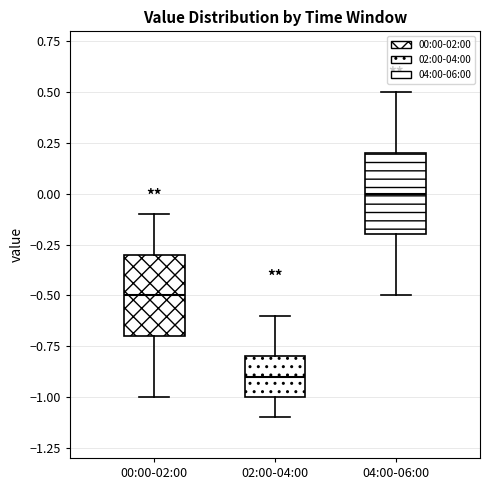

Where does the lower whisker of the box for 00:00-02:00 end on the y-axis? The values are not printed on the chart, so give them approximately, as read against the axis.

-1.0